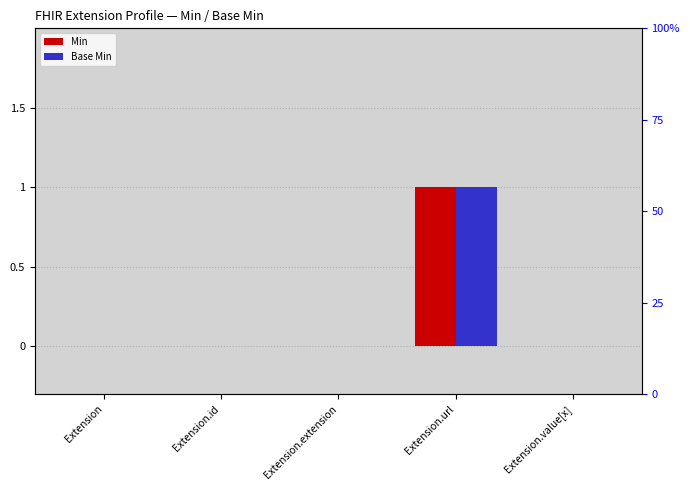

Are the bars horizontal?

No